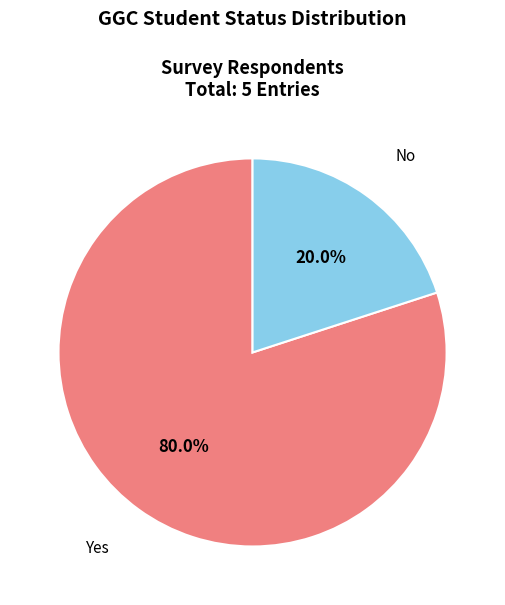

Is there any slice that represents more than half of the pie?

Yes